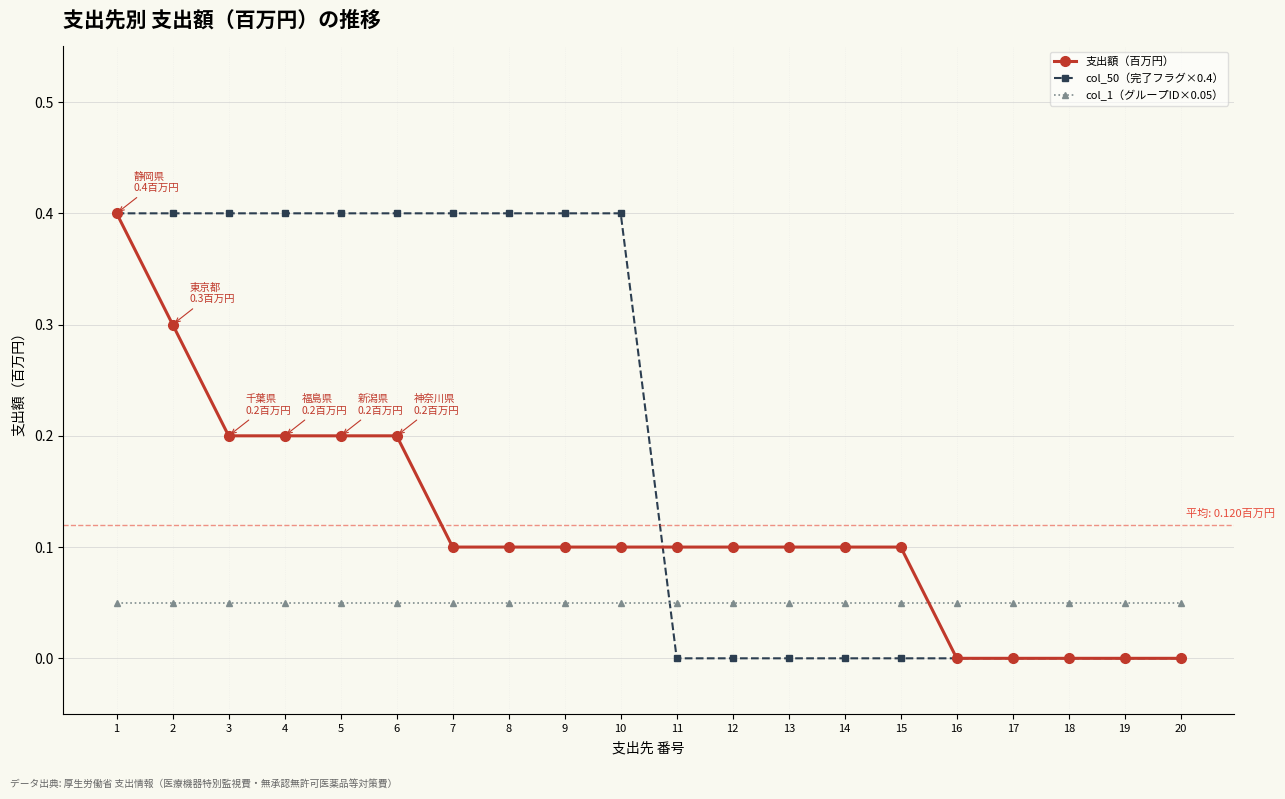

Which series has the largest total across all categories?

col_50（完了フラグ×0.4）